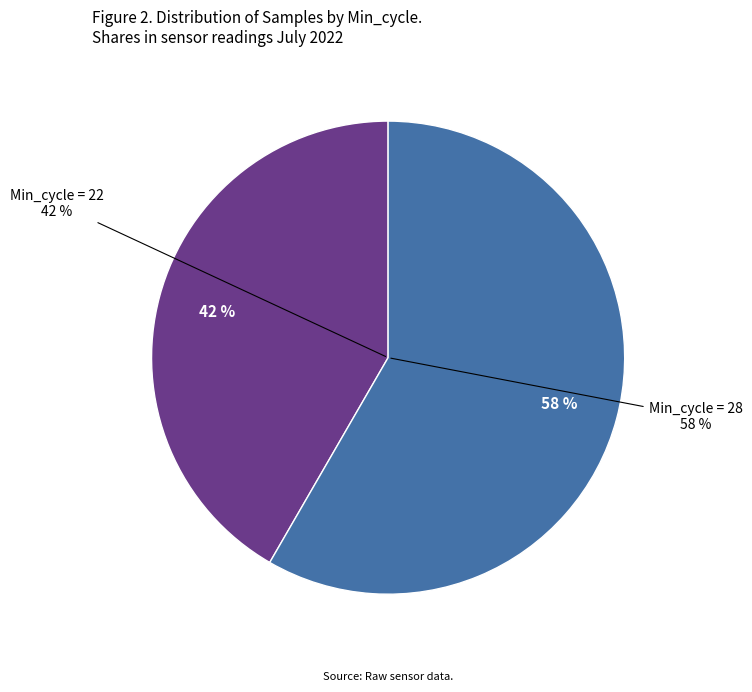

What percentage is the 28 slice, to the nearest percent?

58%